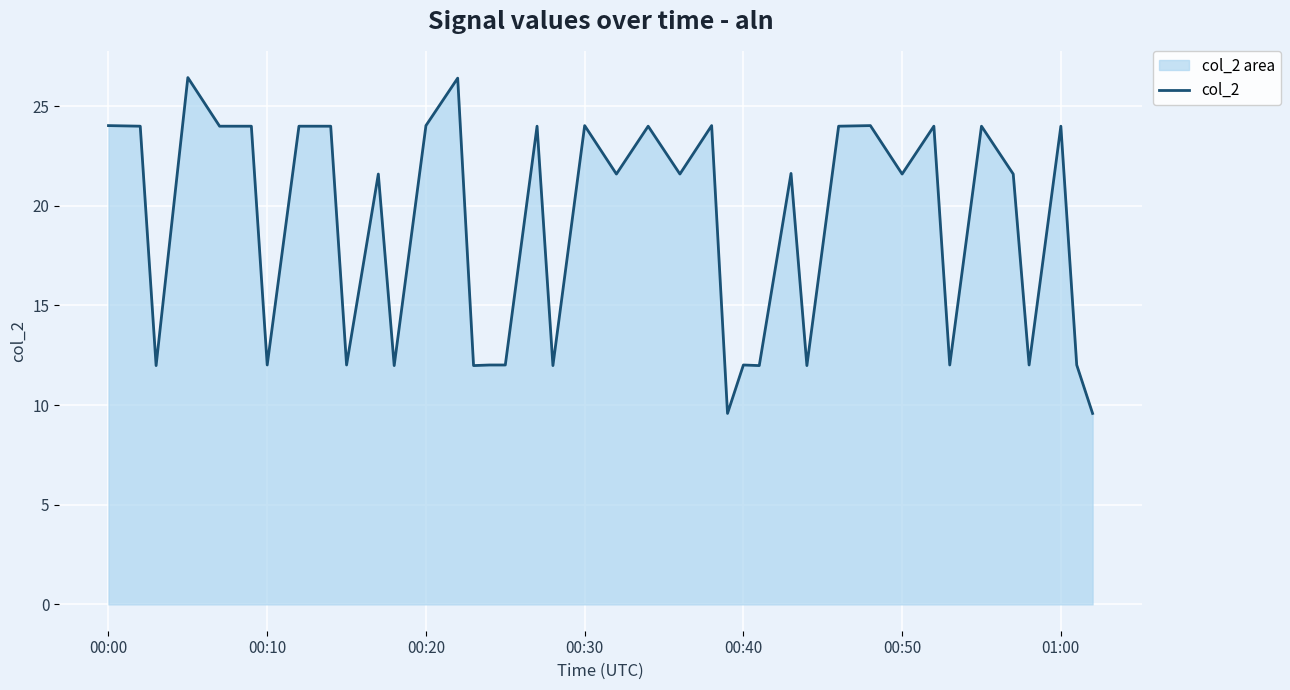

Is it true that the value at 01:00 is 24.0?

True